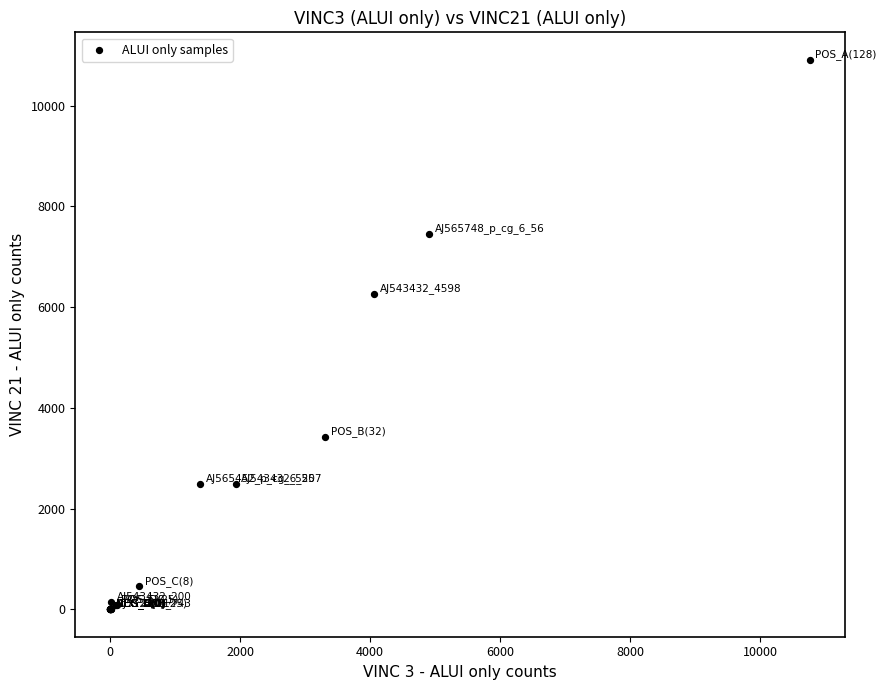

What Y value in the scatter plot is closest to 5455?

6269